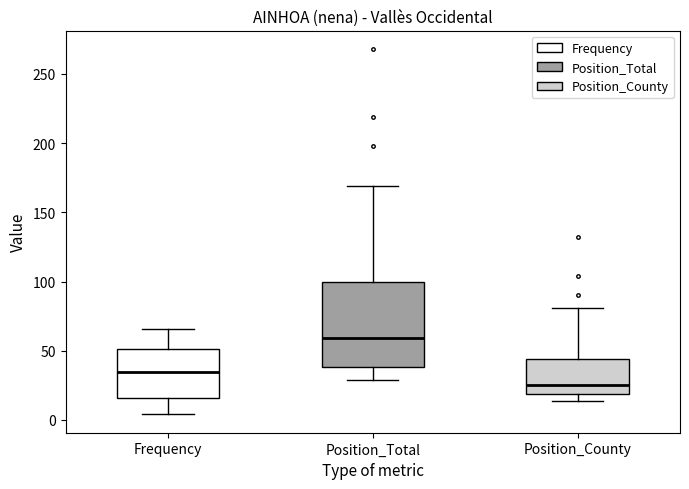

Where does the median line of the box for Position_County sit on the y-axis? The values are not printed on the chart, so give them approximately, as read against the axis.

25